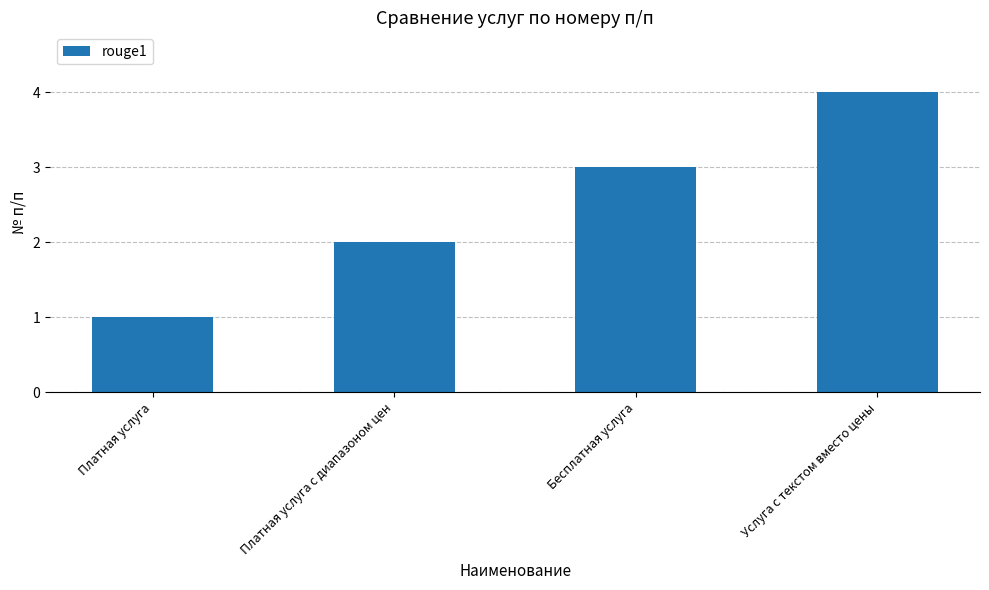

How many values are below 3?

2